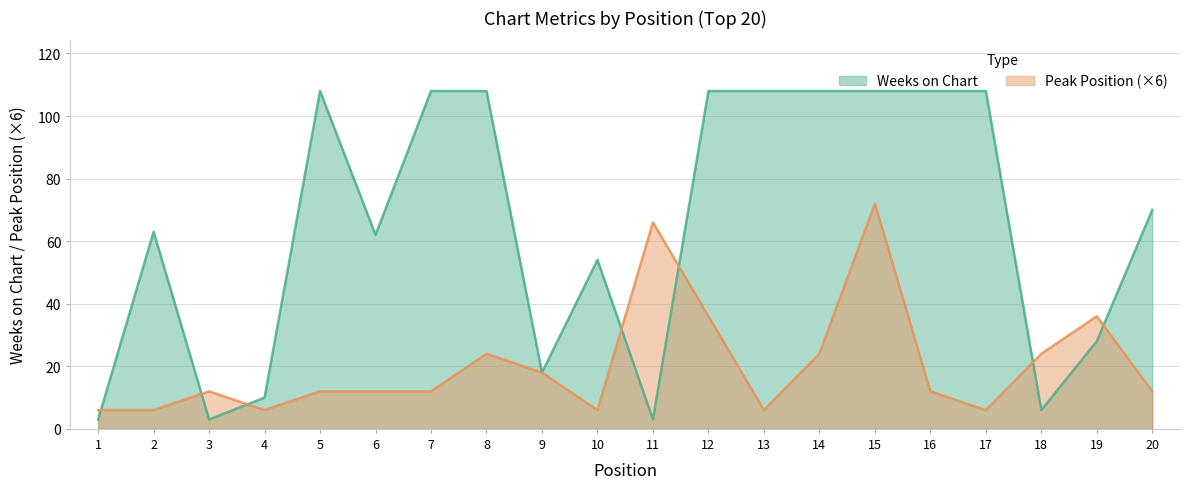

True or false: Weeks on Chart has more than 2 points higher than both neighbors.

True